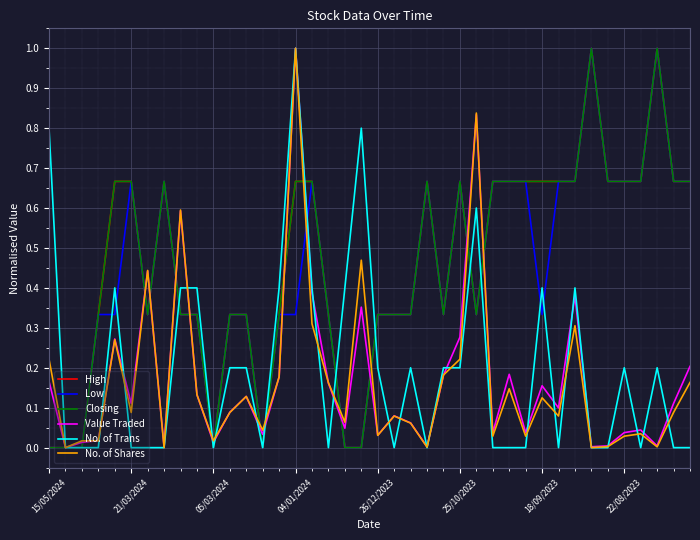

Which series has the widest spread of values?

High